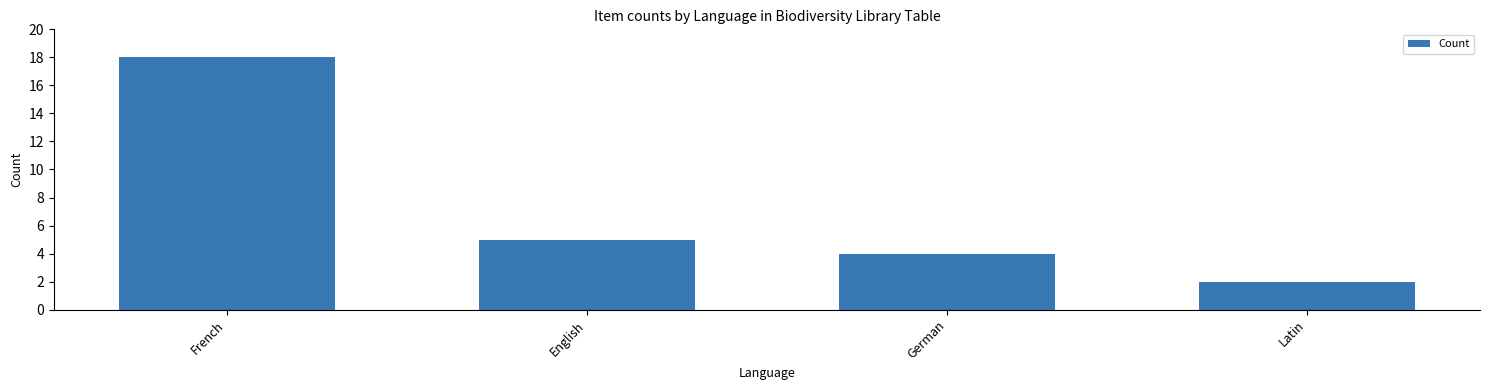

How many values are below 5?

2